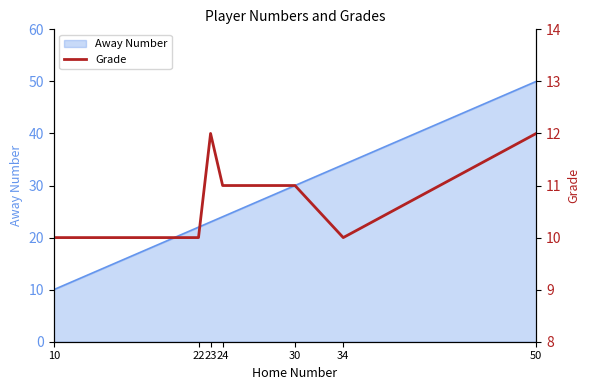

Reading right to left, extract all data points from this chart.

12	10	11	11	12	10	10